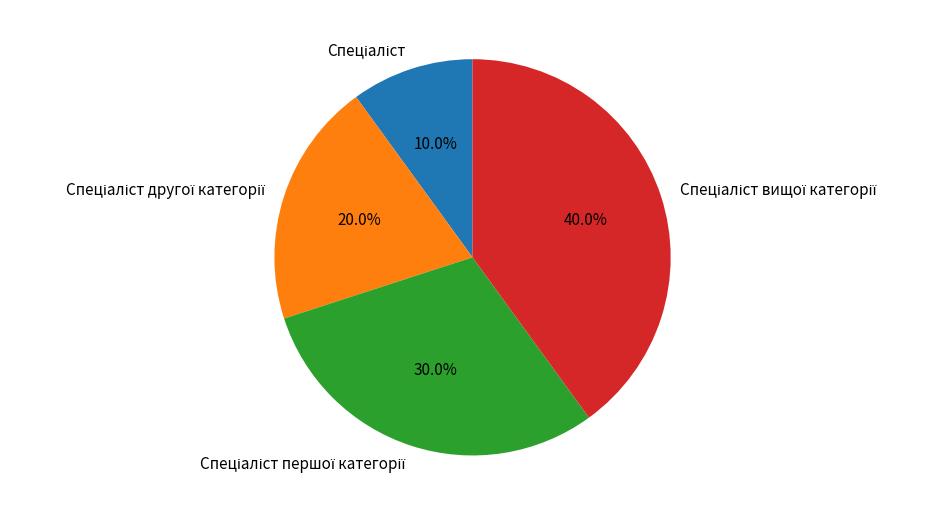

Is there any slice that represents more than half of the pie?

No